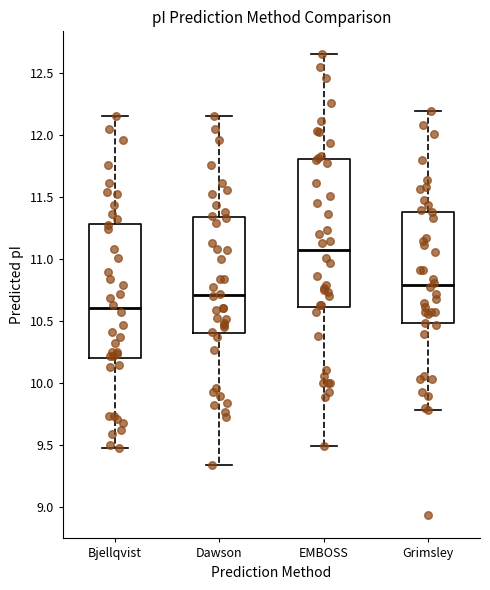

Where does the median line of the box for EMBOSS sit on the y-axis? The values are not printed on the chart, so give them approximately, as read against the axis.

11.05